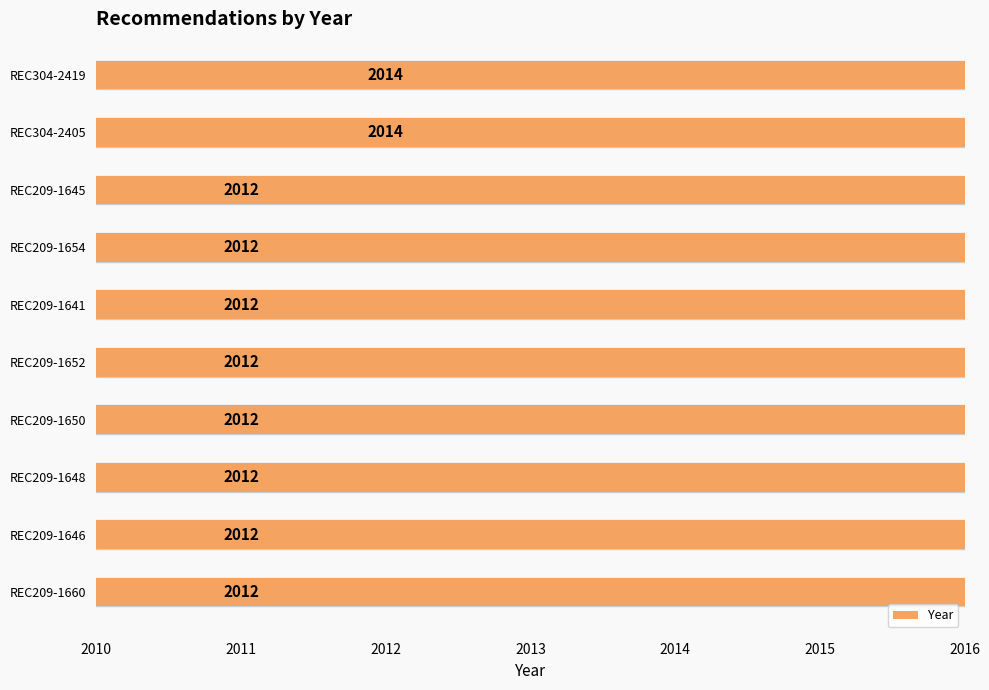

How many data points does each series have?

10